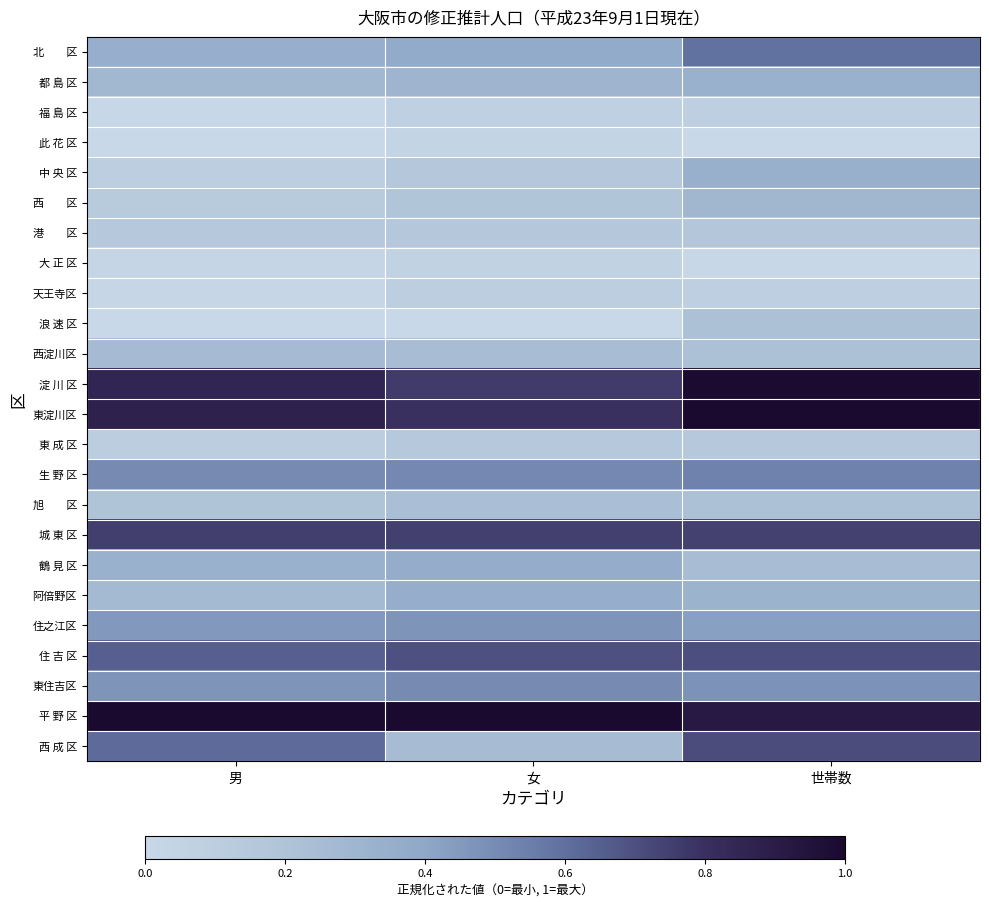

At which category is the sum across all series the highest?

世帯数